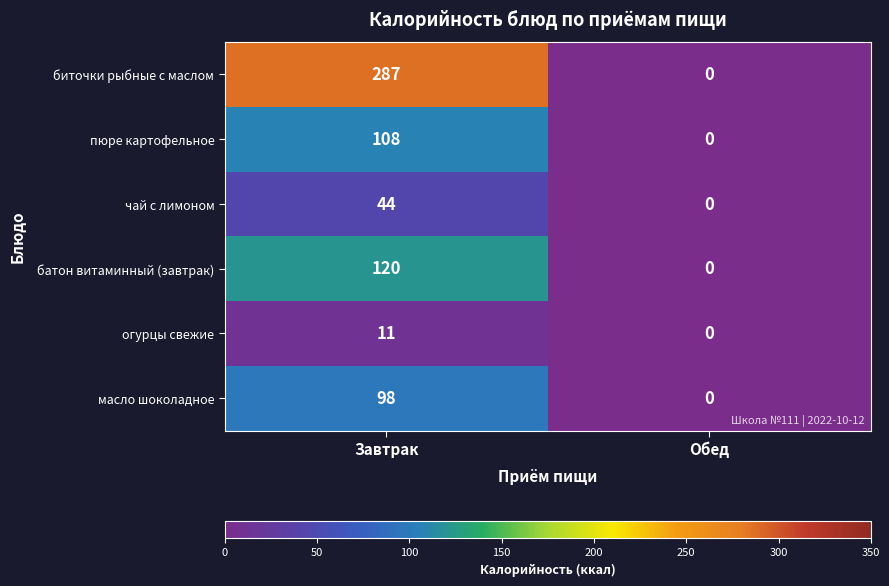

Is it true that пюре картофельное equals 174 at Завтрак?

False